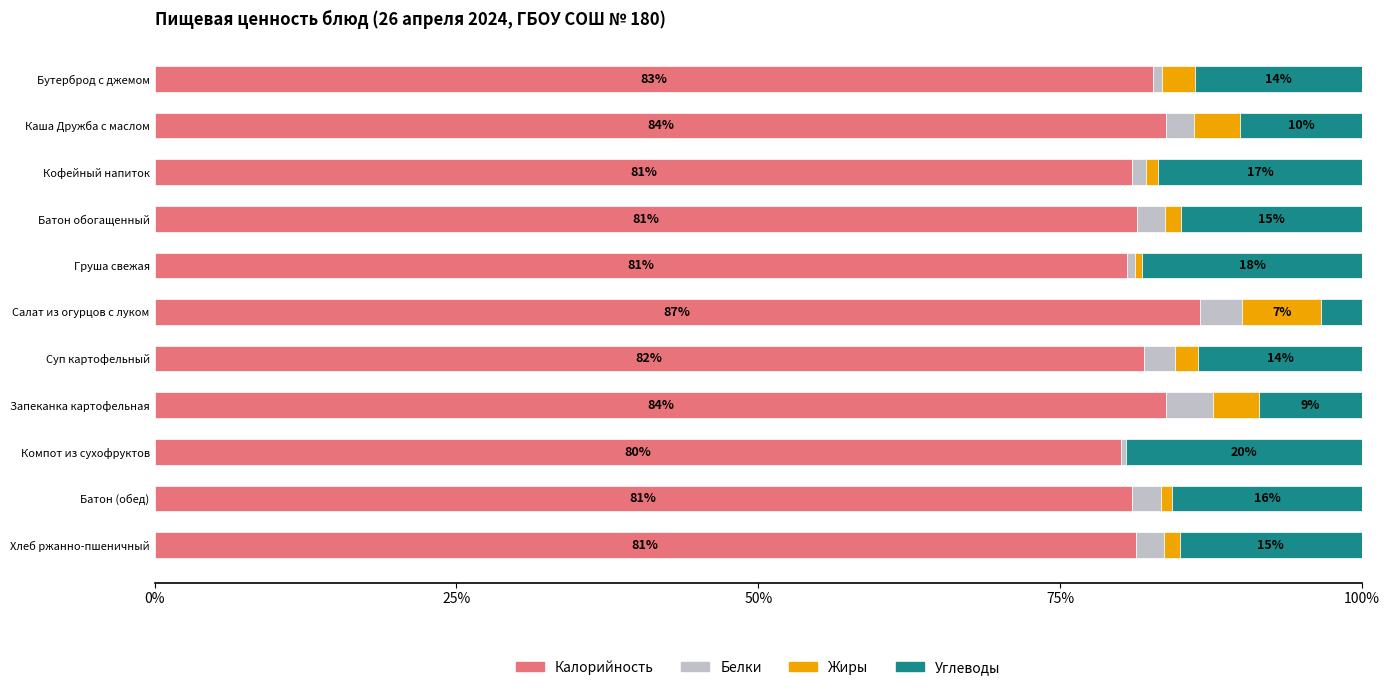

What is the approximate value of Калорийность at Кофейный напиток?

81.0